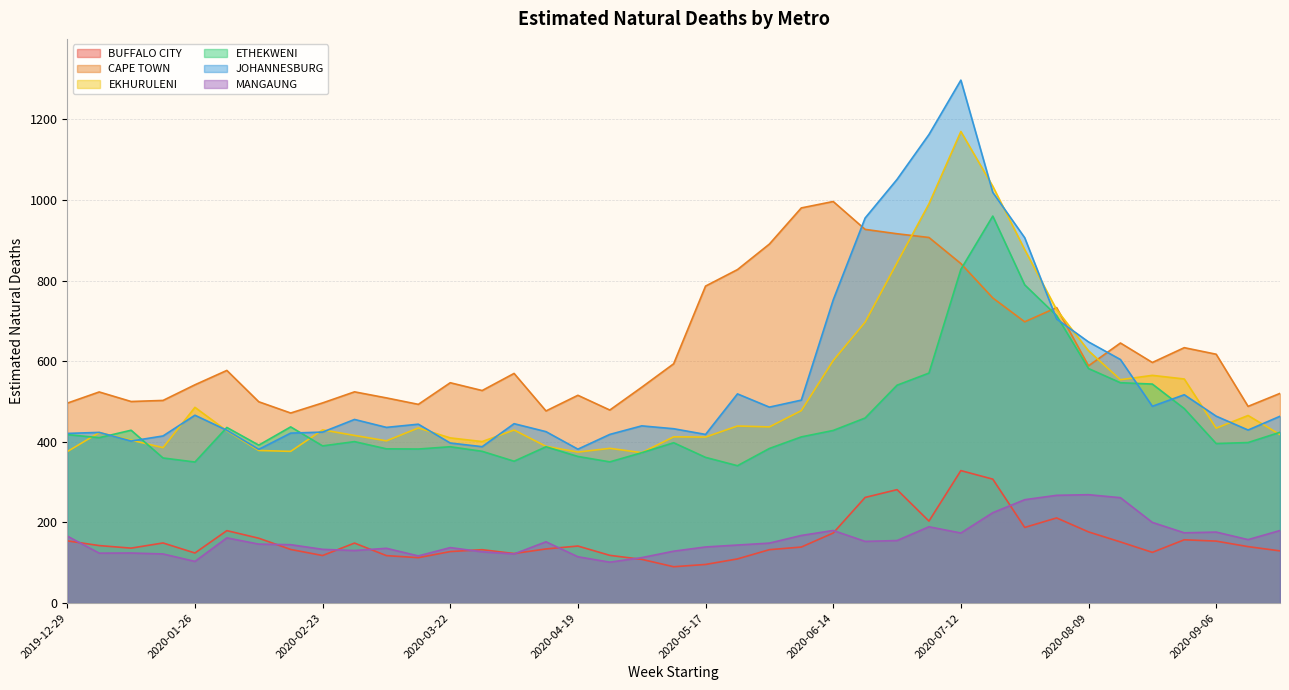

Is it true that EKHURULENI equals 1034.3 at 2020-07-19?

True